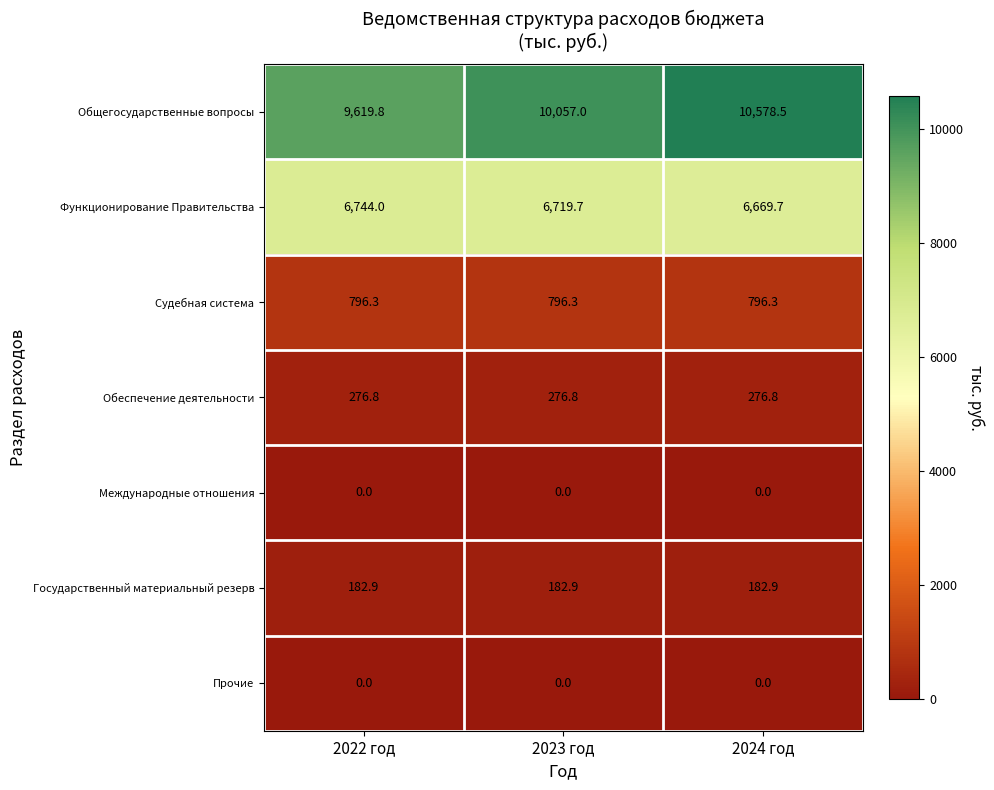

What is the minimum value for Общегосударственные вопросы?

9619.8